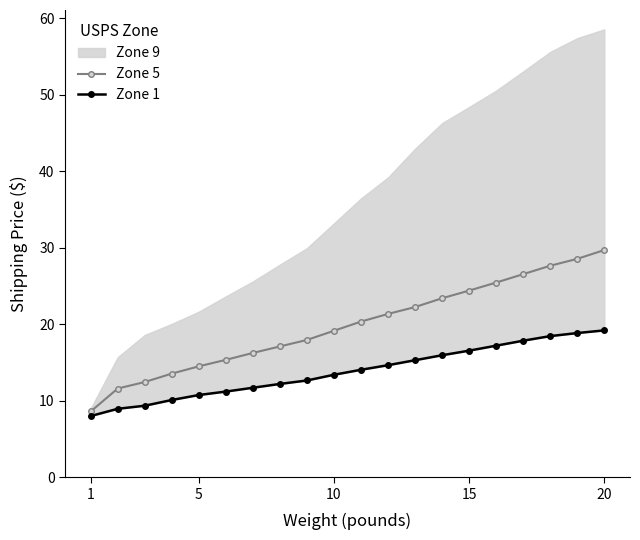

What is the maximum value for Zone 5?

29.7